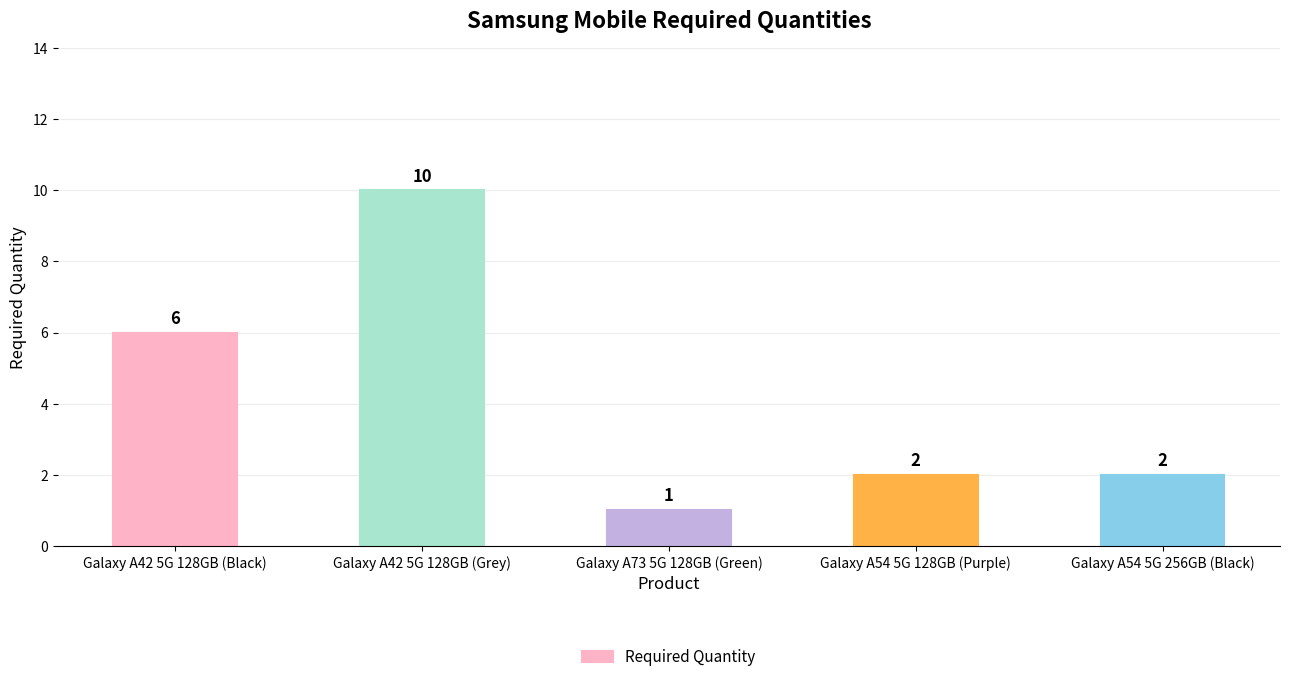

What is the sum of all values?

21